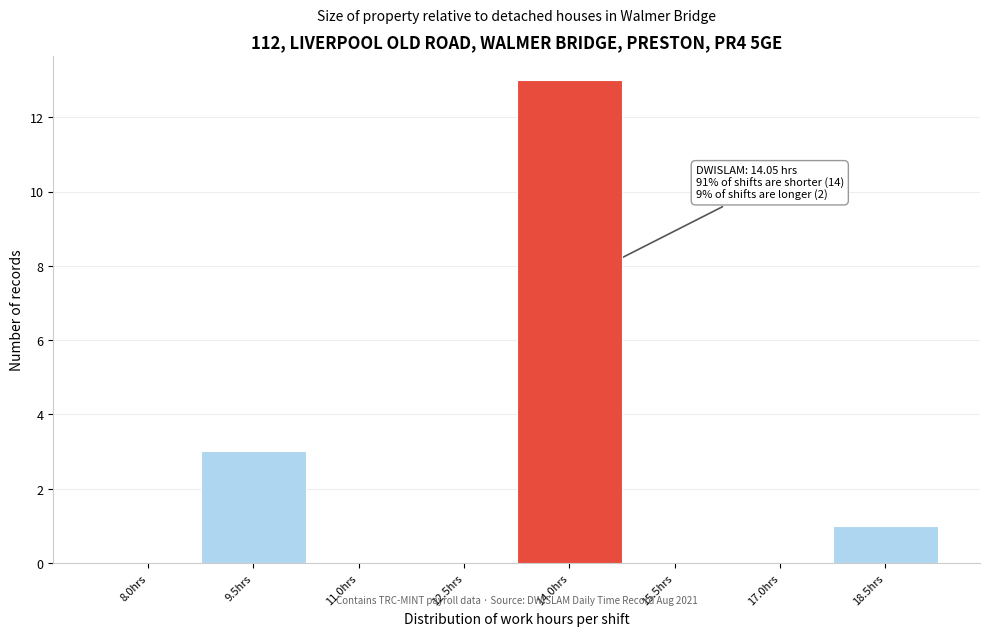

Reading left to right, extract all data points from this chart.

8.0hrs=0	9.5hrs=3	11.0hrs=0	12.5hrs=0	14.0hrs=13	15.5hrs=0	17.0hrs=0	18.5hrs=1